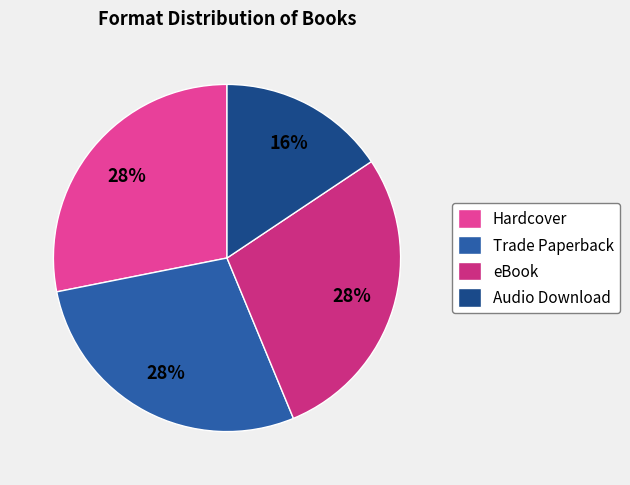

What is the smallest slice in the pie chart?

Audio Download